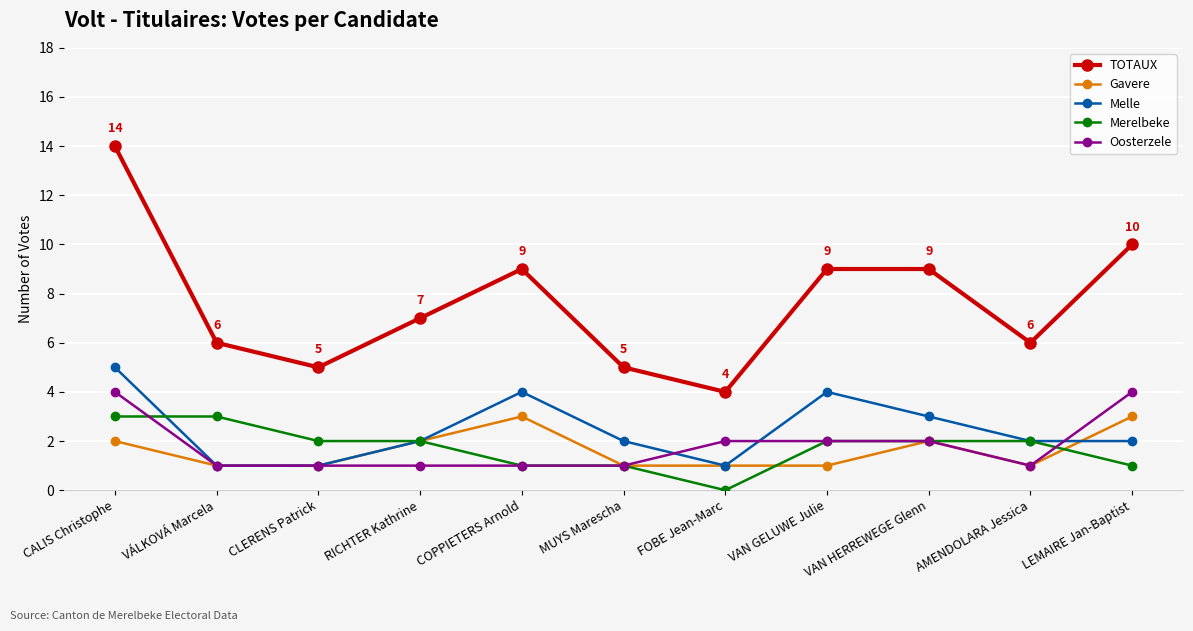

What is the label of the 6th point from the right?

MUYS Marescha